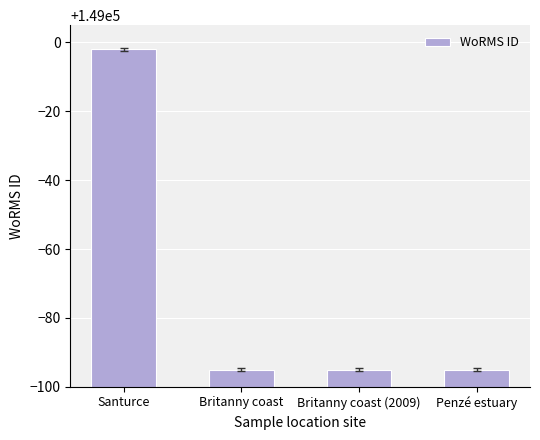

What position from the left is Britanny coast (2009)?

3